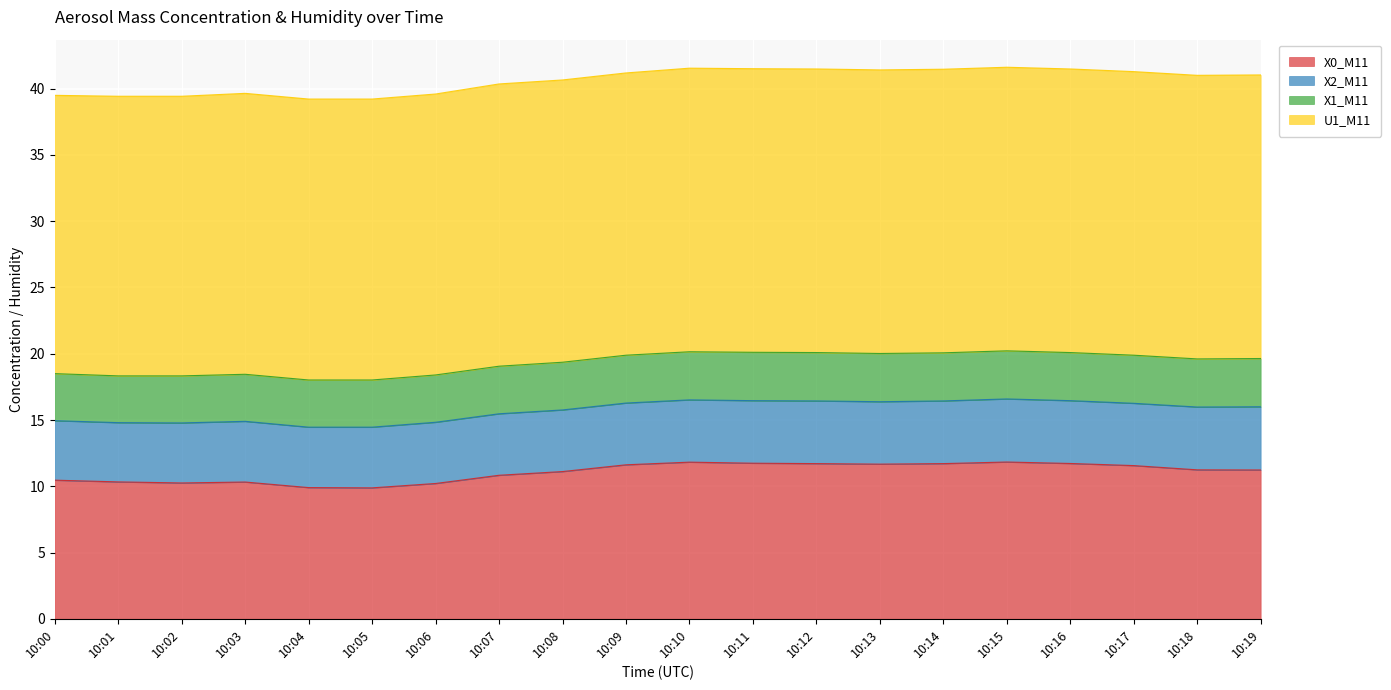

Rank the categories by X2_M11 value from highest to lowest.

10:19, 10:15, 10:16, 10:18, 10:12, 10:14, 10:11, 10:13, 10:10, 10:17, 10:09, 10:08, 10:07, 10:06, 10:03, 10:05, 10:04, 10:02, 10:00, 10:01